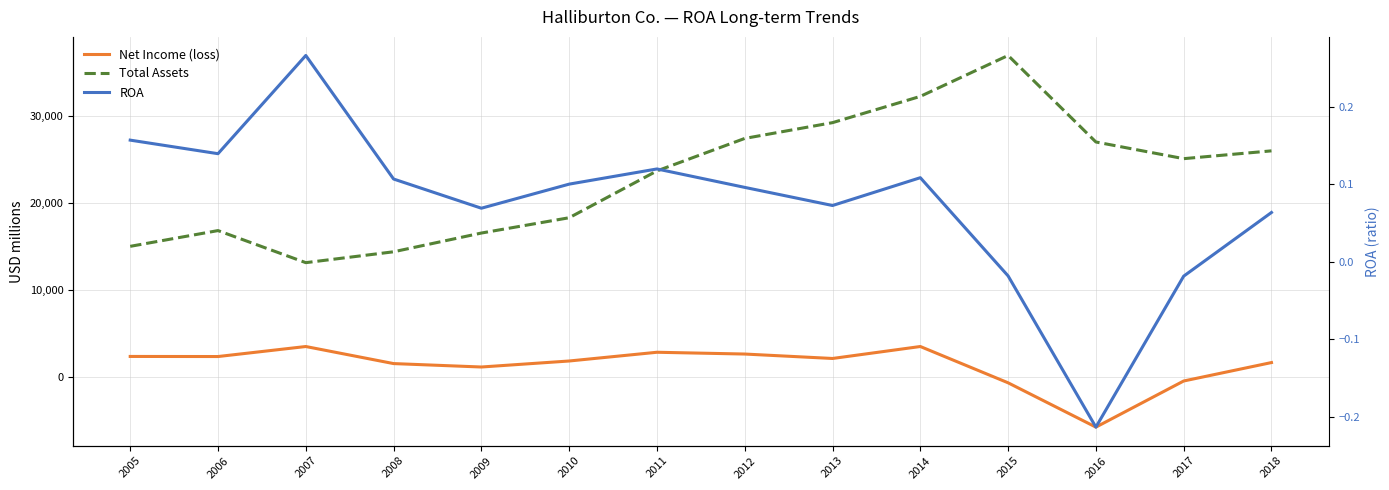

At which label does ROA reach its minimum?

2016